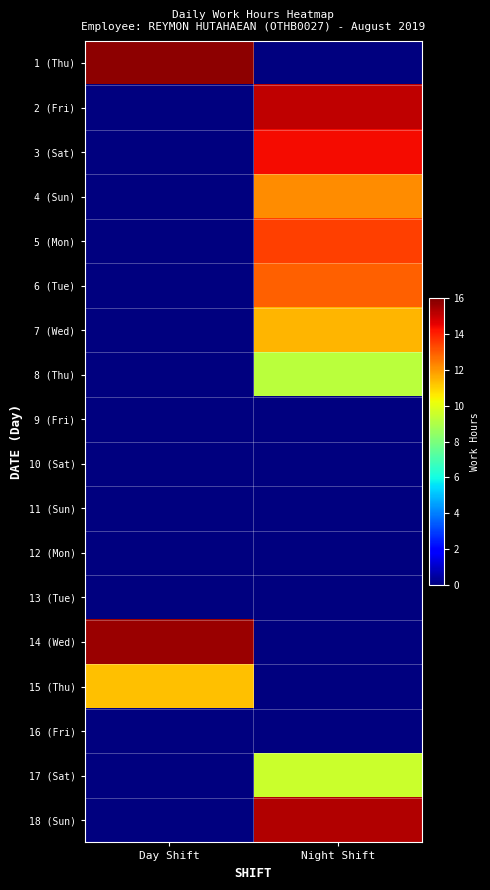

At how many categories does at least one series exceed 11?

2